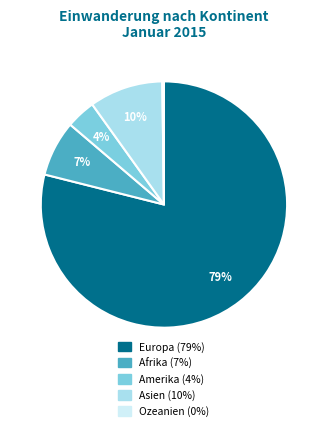

To the nearest percent, what portion does Afrika represent?

7%